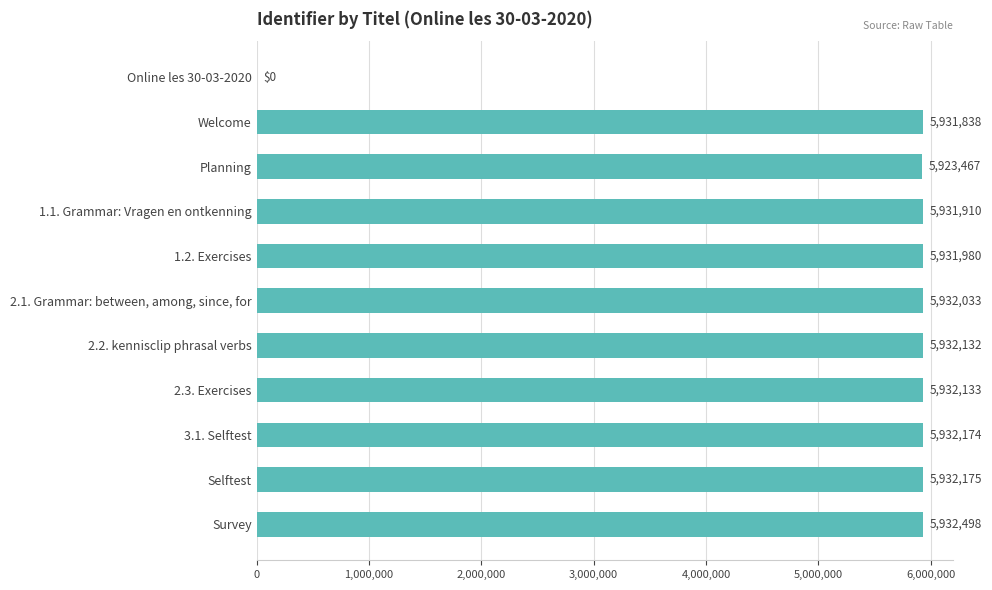

True or false: the data shows 10432093 at Selftest.

False